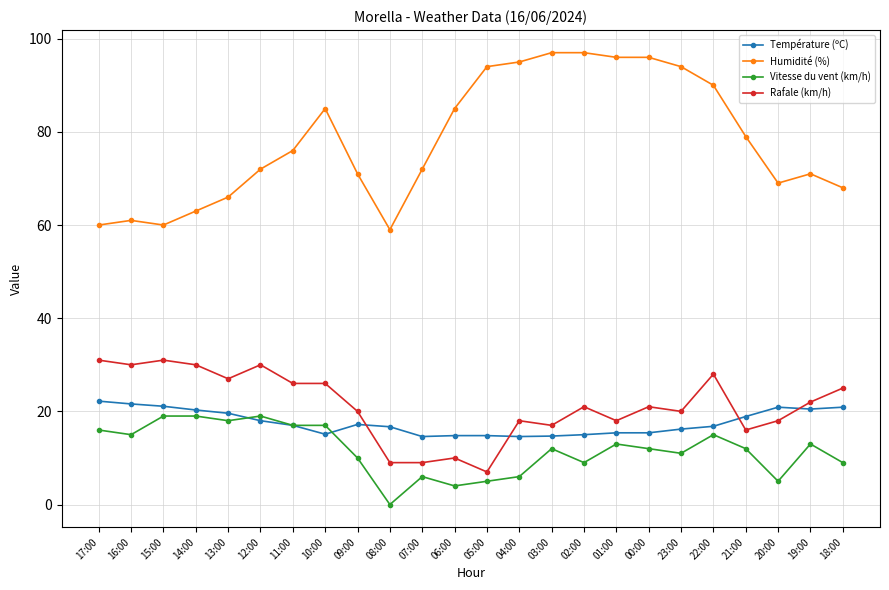

What is the sum of all Vitesse du vent (km/h) values?

282.0